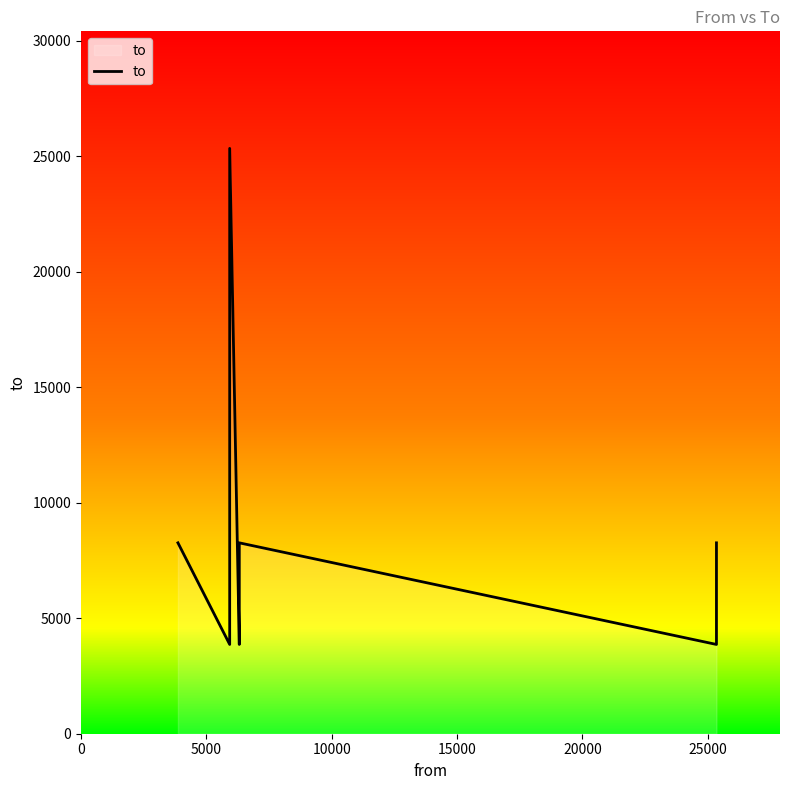

What is the difference between the maximum and second lowest values?

21478